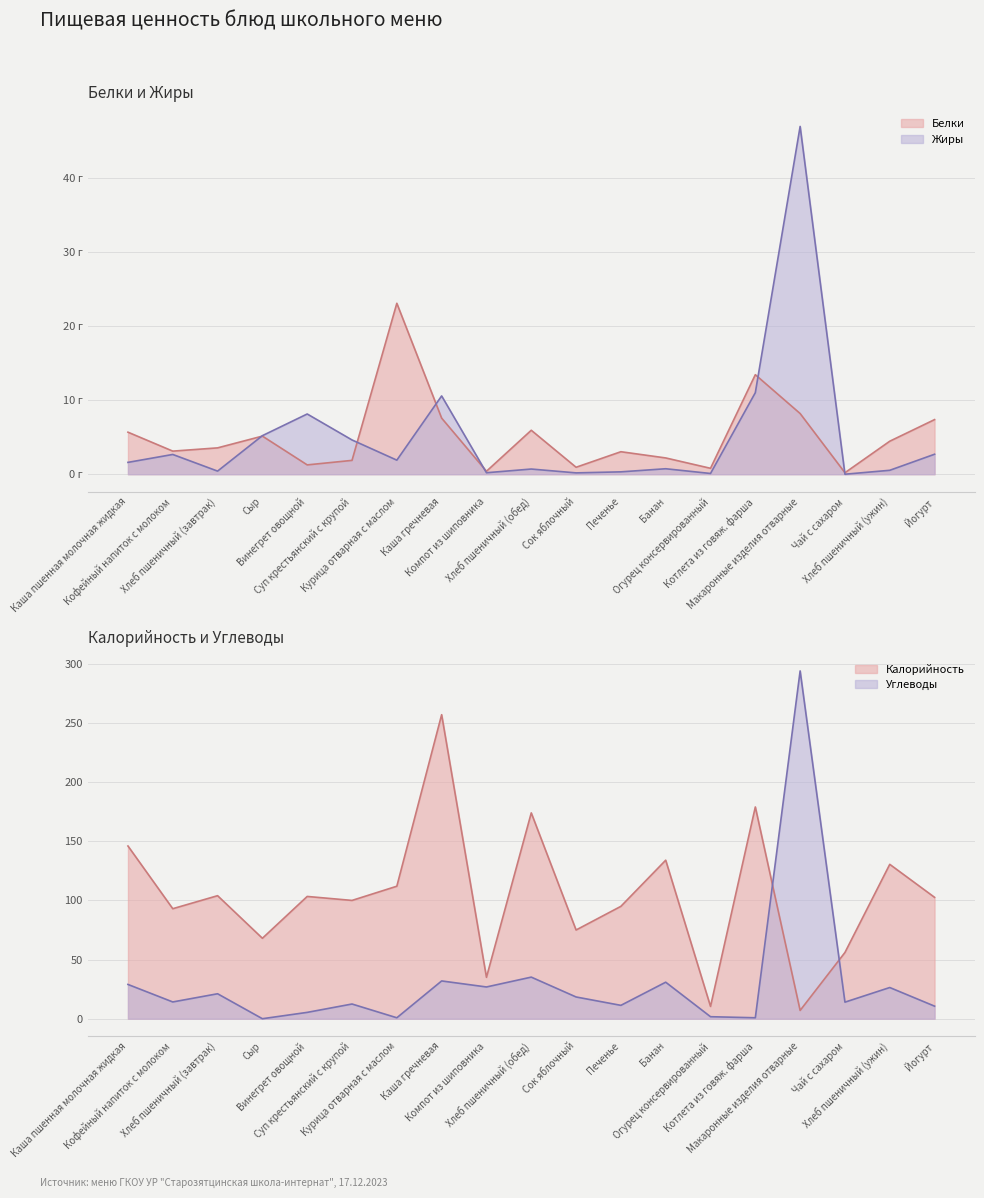

How many data points in Жиры are less than 1?

9